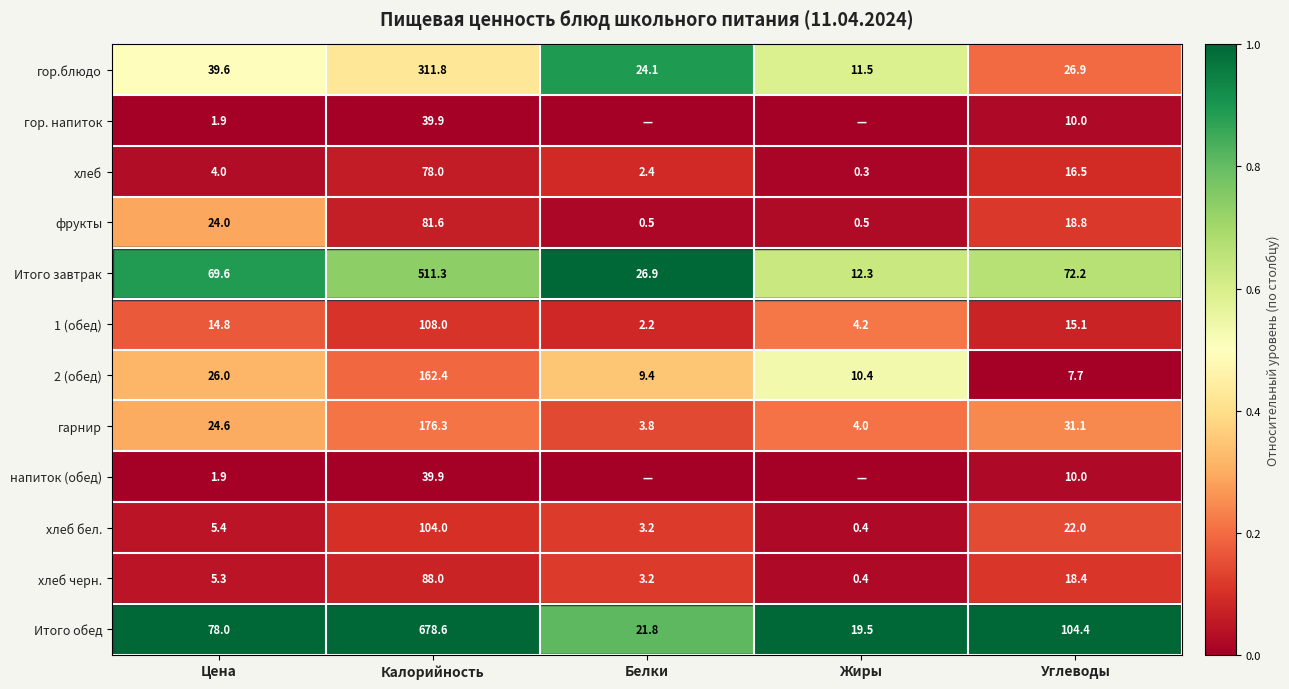

Where is Итого обед nearest to the value 349?

Углеводы